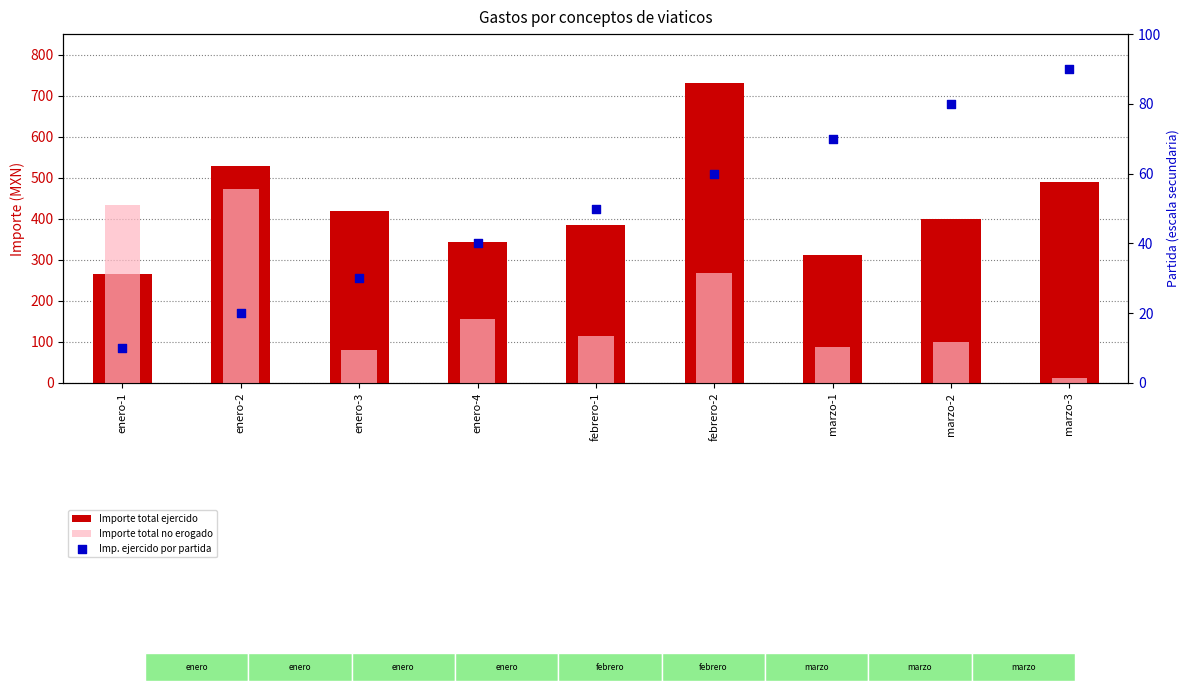

Is the value of Imp. ejercido por partida at marzo-1 greater than the value of Importe total ejercido at marzo-1?

No